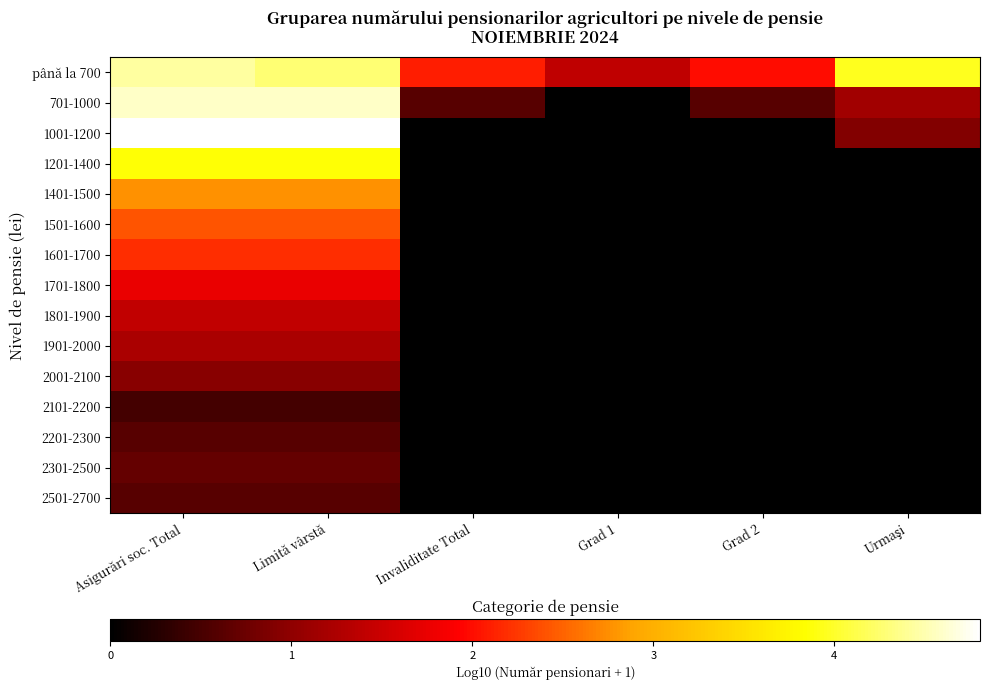

Reading left to right, what are all the values shown in this chart?

până la 700: Asigurări soc. Total=4.4	Limită vârstă=4.3	Invaliditate Total=2.1	Grad 1=1.4	Grad 2=2.0	Urmaşi=4.0
701-1000: Asigurări soc. Total=4.6	Limită vârstă=4.6	Invaliditate Total=0.6	Grad 1=0.0	Grad 2=0.6	Urmaşi=1.1
1001-1200: Asigurări soc. Total=4.8	Limită vârstă=4.8	Invaliditate Total=0.0	Grad 1=0.0	Grad 2=0.0	Urmaşi=0.9
1201-1400: Asigurări soc. Total=3.9	Limită vârstă=3.9	Invaliditate Total=0.0	Grad 1=0.0	Grad 2=0.0	Urmaşi=0.0
1401-1500: Asigurări soc. Total=2.8	Limită vârstă=2.8	Invaliditate Total=0.0	Grad 1=0.0	Grad 2=0.0	Urmaşi=0.0
1501-1600: Asigurări soc. Total=2.4	Limită vârstă=2.4	Invaliditate Total=0.0	Grad 1=0.0	Grad 2=0.0	Urmaşi=0.0
1601-1700: Asigurări soc. Total=2.2	Limită vârstă=2.2	Invaliditate Total=0.0	Grad 1=0.0	Grad 2=0.0	Urmaşi=0.0
1701-1800: Asigurări soc. Total=1.8	Limită vârstă=1.8	Invaliditate Total=0.0	Grad 1=0.0	Grad 2=0.0	Urmaşi=0.0
1801-1900: Asigurări soc. Total=1.4	Limită vârstă=1.4	Invaliditate Total=0.0	Grad 1=0.0	Grad 2=0.0	Urmaşi=0.0
1901-2000: Asigurări soc. Total=1.2	Limită vârstă=1.2	Invaliditate Total=0.0	Grad 1=0.0	Grad 2=0.0	Urmaşi=0.0
2001-2100: Asigurări soc. Total=1.0	Limită vârstă=1.0	Invaliditate Total=0.0	Grad 1=0.0	Grad 2=0.0	Urmaşi=0.0
2101-2200: Asigurări soc. Total=0.5	Limită vârstă=0.5	Invaliditate Total=0.0	Grad 1=0.0	Grad 2=0.0	Urmaşi=0.0
2201-2300: Asigurări soc. Total=0.6	Limită vârstă=0.6	Invaliditate Total=0.0	Grad 1=0.0	Grad 2=0.0	Urmaşi=0.0
2301-2500: Asigurări soc. Total=0.7	Limită vârstă=0.7	Invaliditate Total=0.0	Grad 1=0.0	Grad 2=0.0	Urmaşi=0.0
2501-2700: Asigurări soc. Total=0.6	Limită vârstă=0.6	Invaliditate Total=0.0	Grad 1=0.0	Grad 2=0.0	Urmaşi=0.0